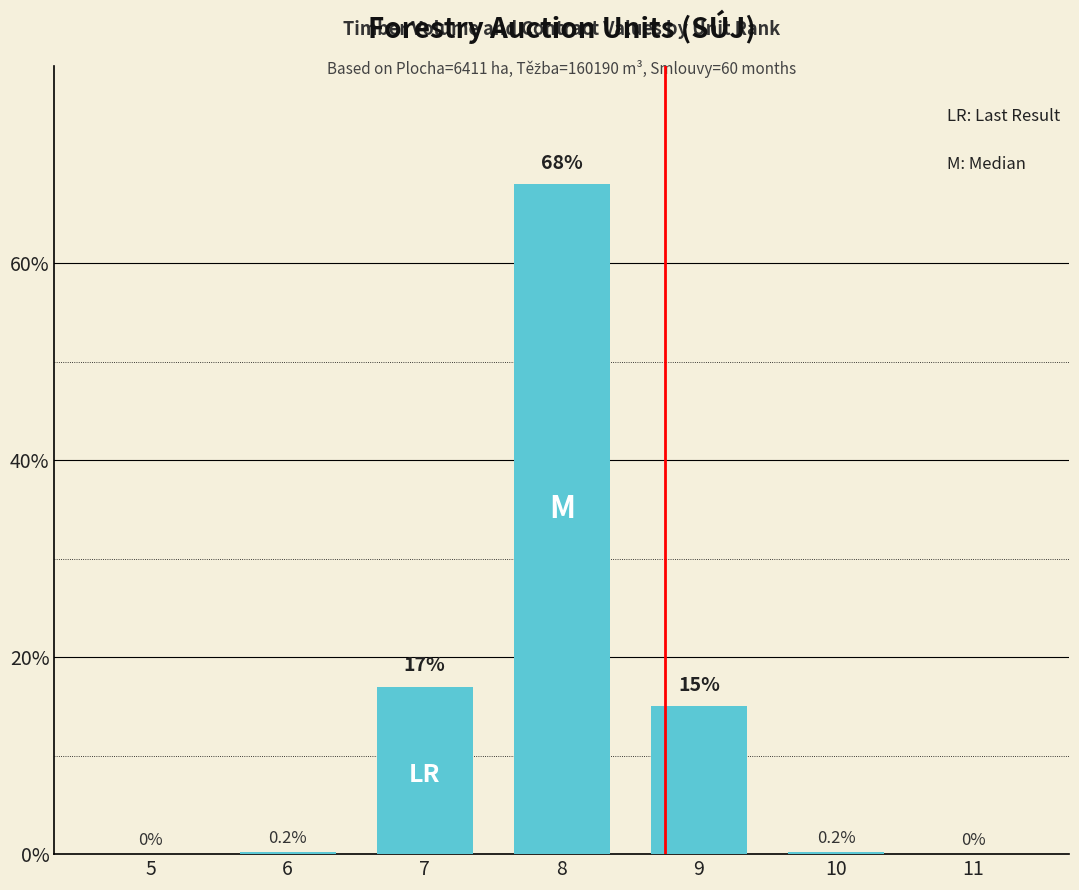

At which label is the value closest to 34?

7